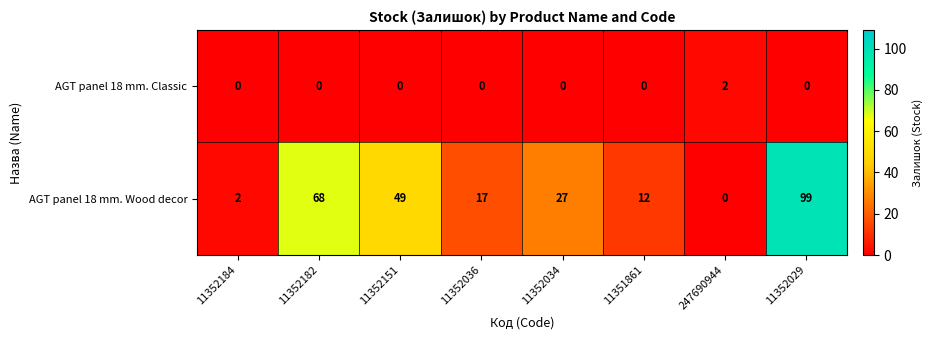

True or false: AGT panel 18 mm. Wood decor has a value of 17 at 11352036.

True